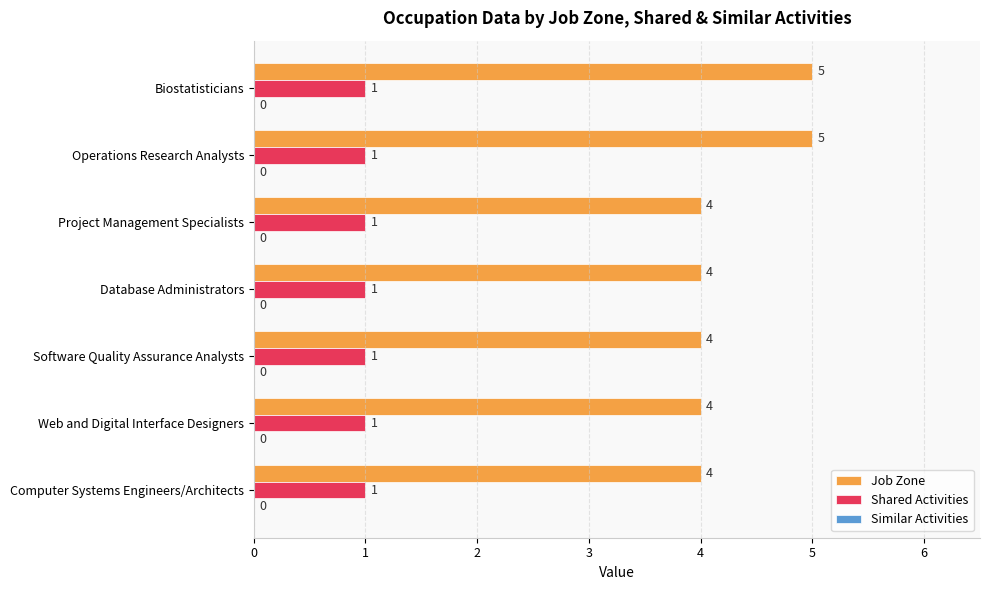

What is the average value of the Job Zone series?

4